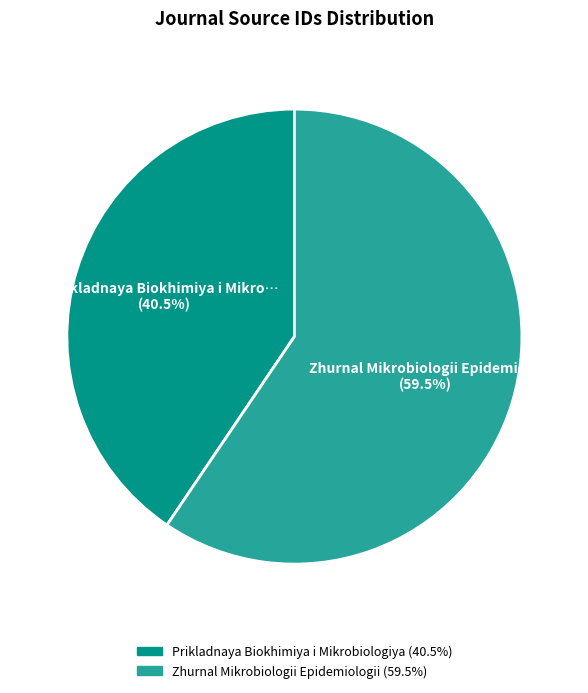

Which category has the smallest portion of the pie?

Prikladnaya Biokhimiya i Mikrobiologiya